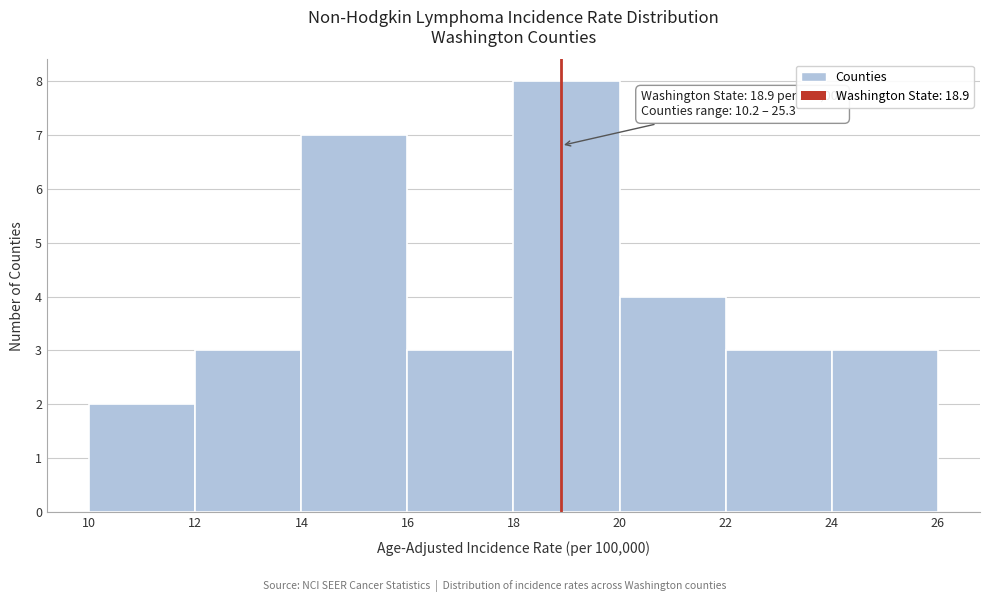

Over which range of the x-axis is the bar tallest?

18 to 20